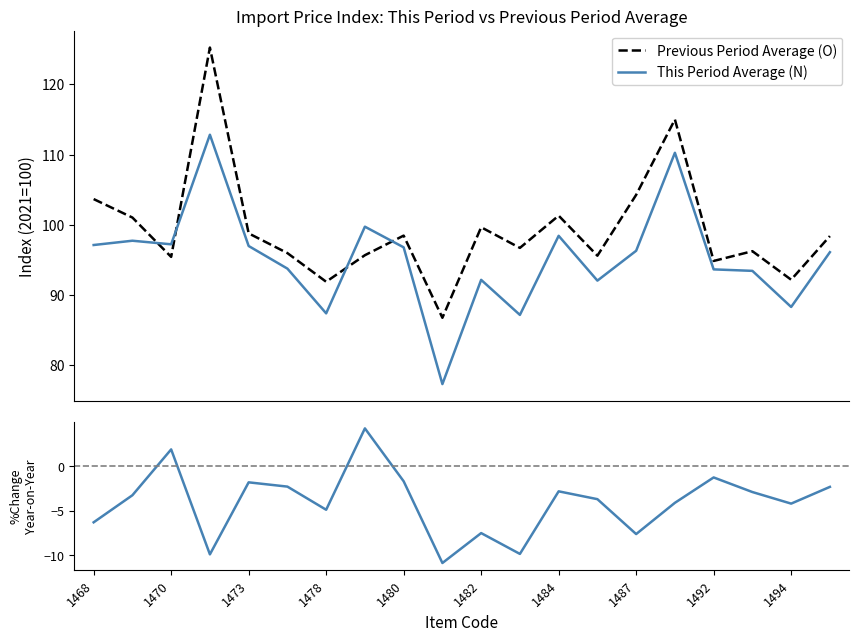

Between 13 and 17, which is larger?

17